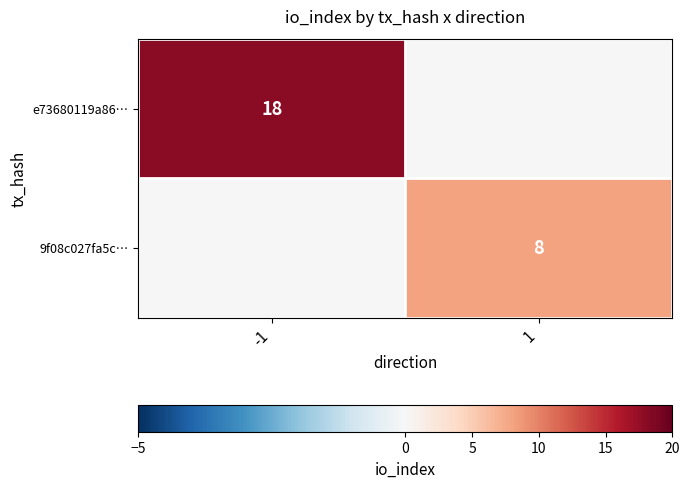

The 9f08c027fa5c… series shows 8 at 1. True or false?

True